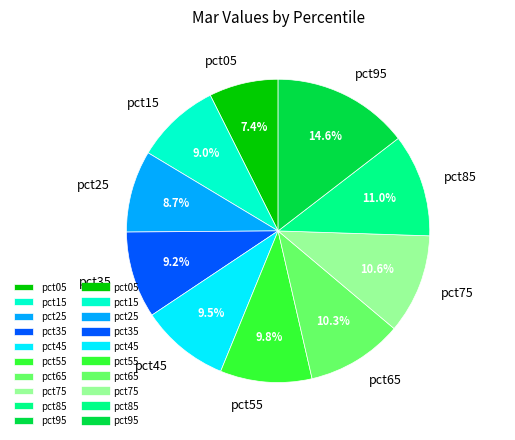

To the nearest percent, what portion does pct75 represent?

11%